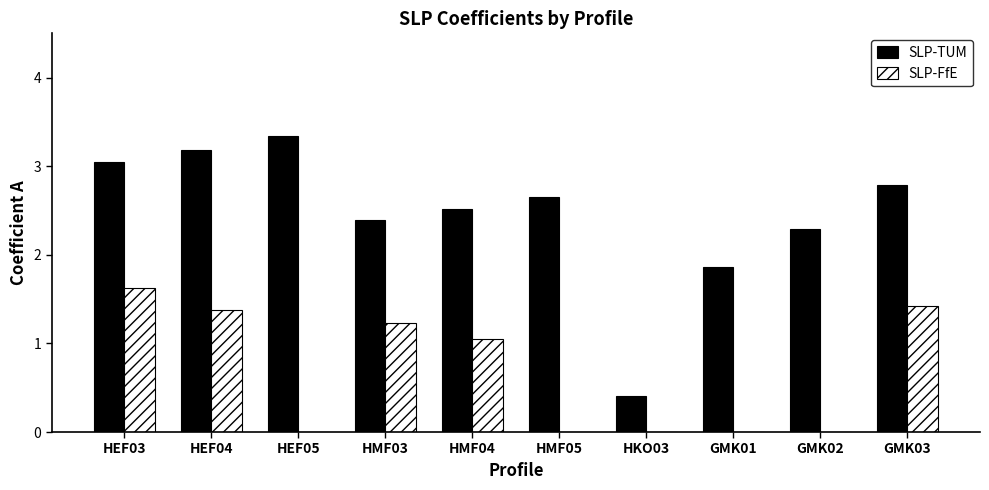

What is the highest value of the SLP-FfE series?

1.6